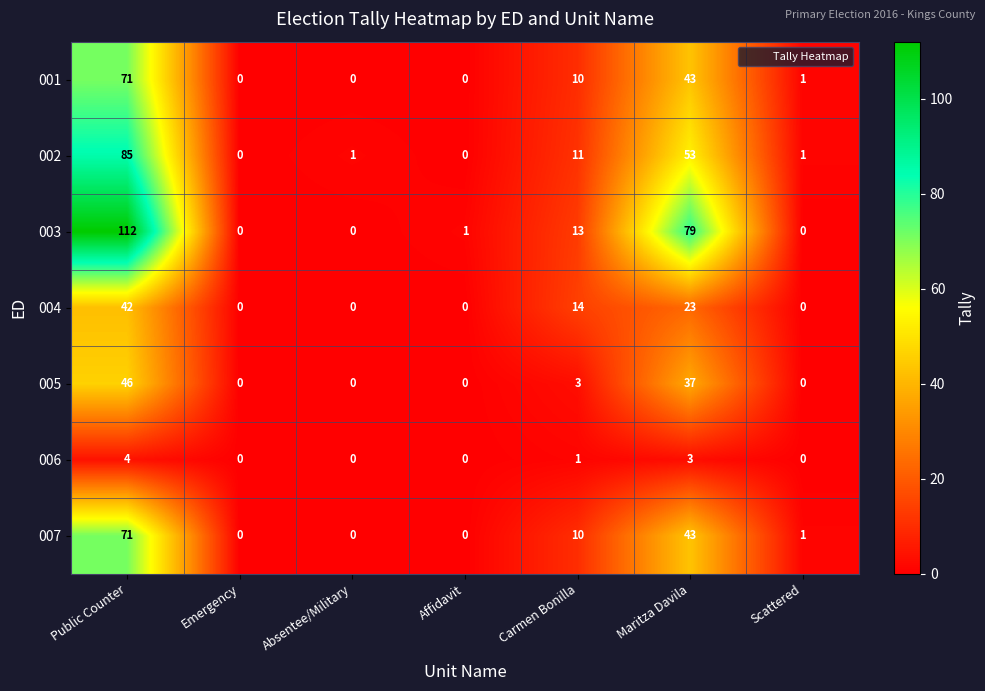

Count the number of data series in this chart.

7